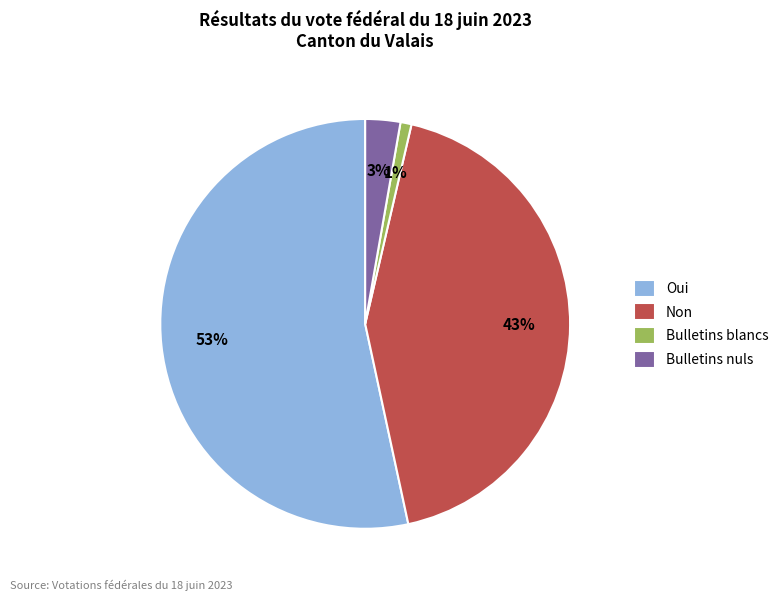

To the nearest percent, what portion does Non represent?

43%